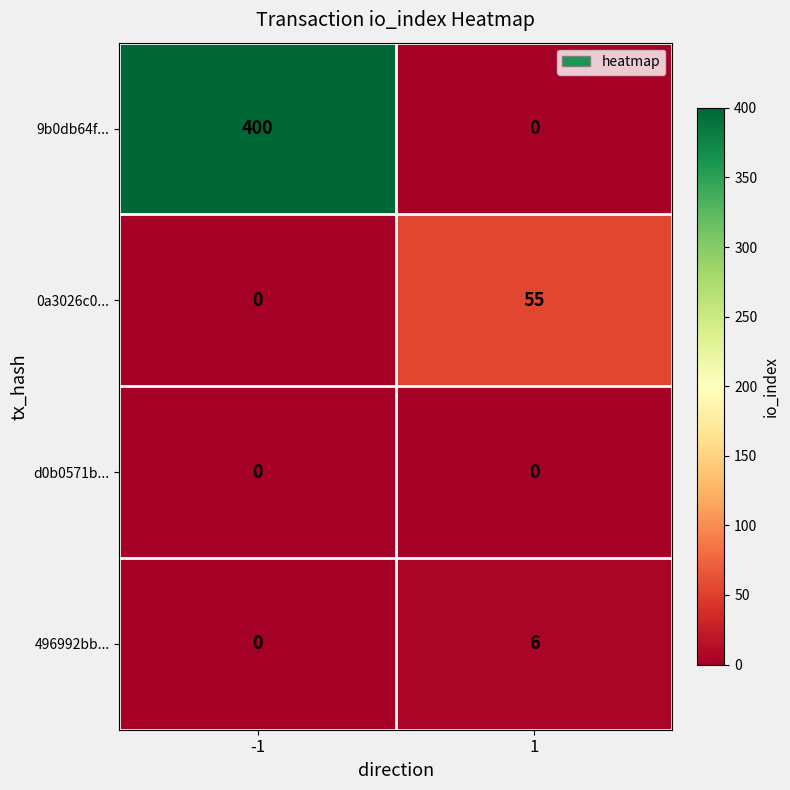

What is the total value across all series at 1?

61